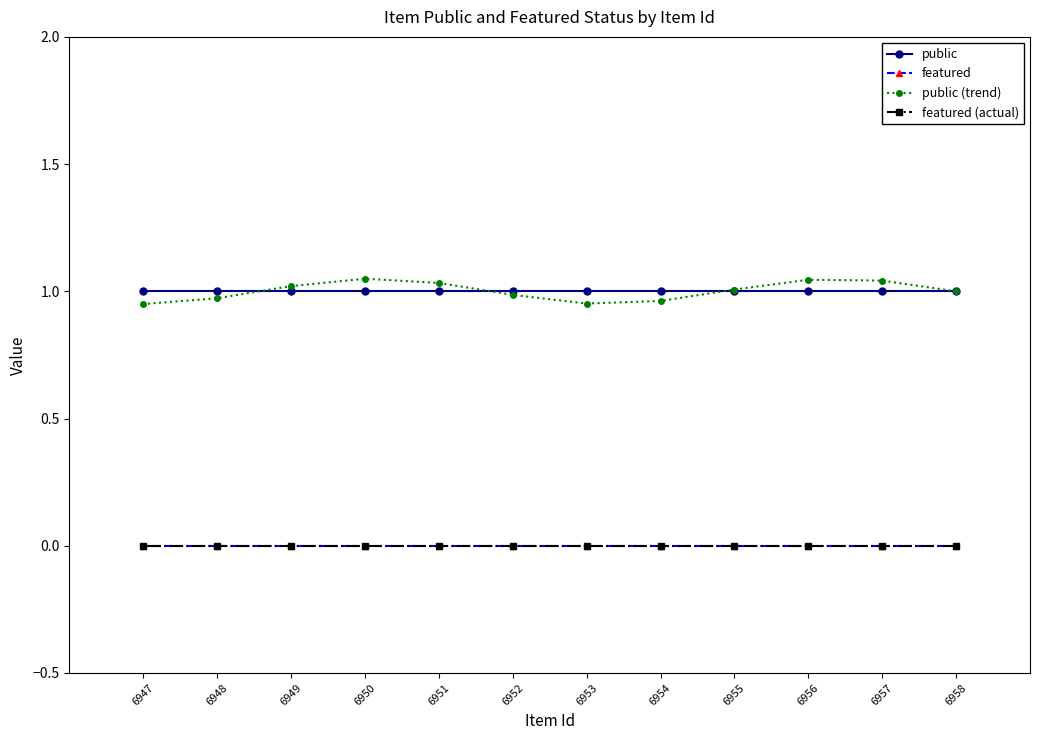

Reading right to left, extract all data points from this chart.

public: 1.0	1.0	1.0	1.0	1.0	1.0	1.0	1.0	1.0	1.0	1.0	1.0
featured: 0.0	0.0	0.0	0.0	0.0	0.0	0.0	0.0	0.0	0.0	0.0	0.0
public (trend): 1.0	1.0	1.0	1.0	1.0	1.0	1.0	1.0	1.0	1.0	1.0	1.0
featured (actual): 0.0	0.0	0.0	0.0	0.0	0.0	0.0	0.0	0.0	0.0	0.0	0.0